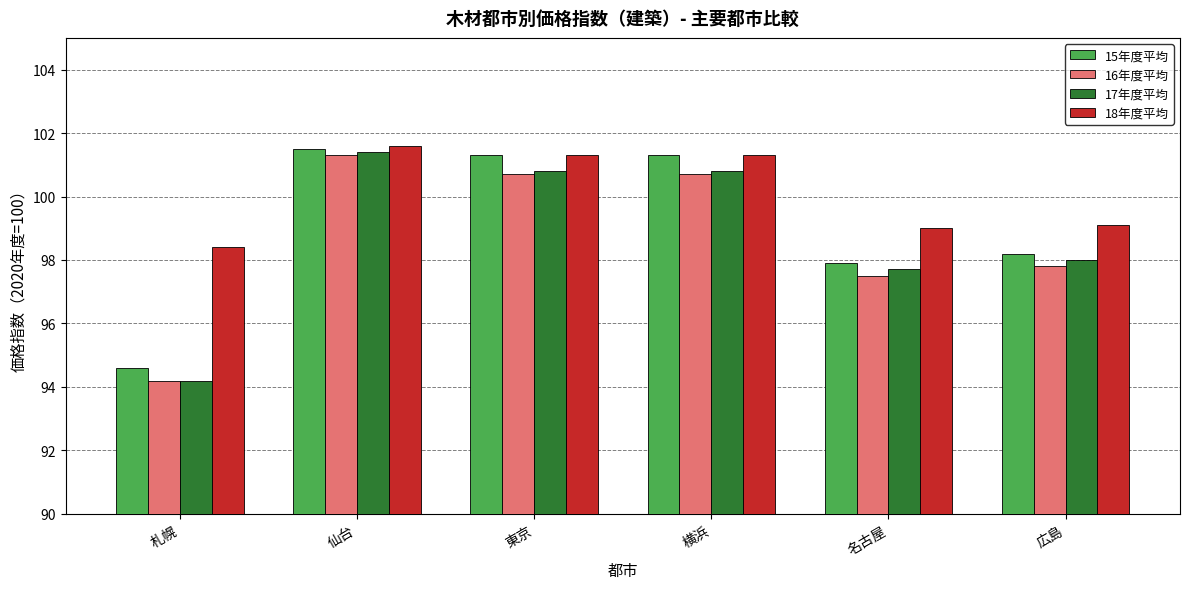

The value of 18年度平均 at 札幌 is 98.4. True or false?

True